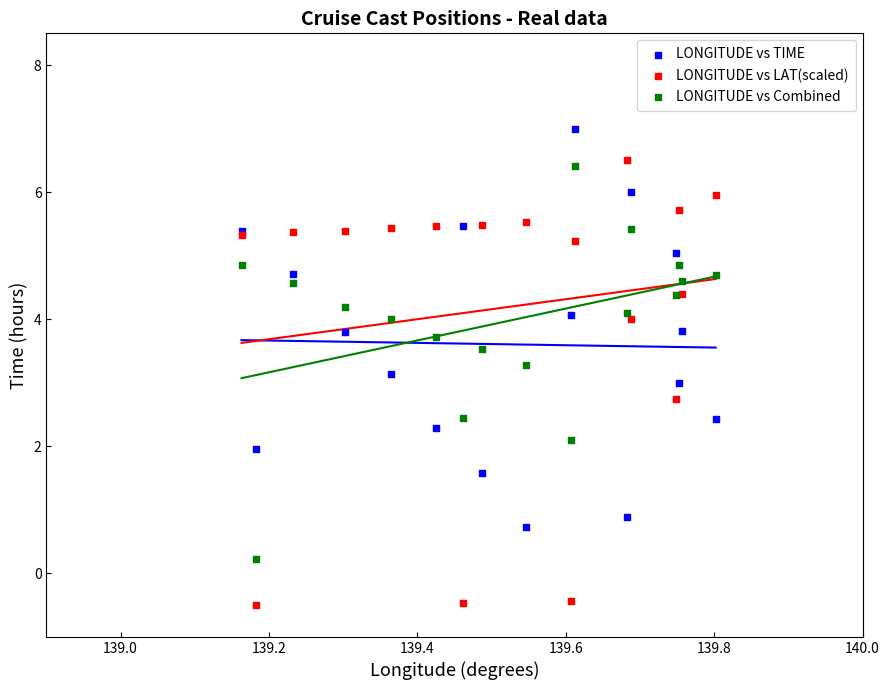

Which series reaches the minimum Y coordinate?

LONGITUDE vs LAT(scaled)